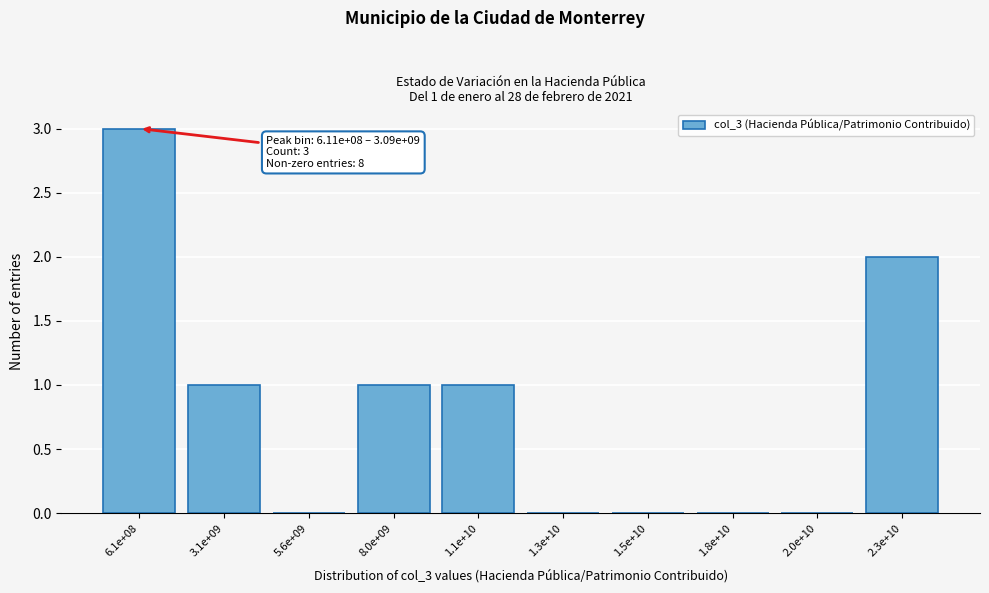

Reading left to right, list all the values displayed in this chart.

6.1e+08=3	3.1e+09=1	5.6e+09=0	8.0e+09=1	1.1e+10=1	1.3e+10=0	1.5e+10=0	1.8e+10=0	2.0e+10=0	2.3e+10=2